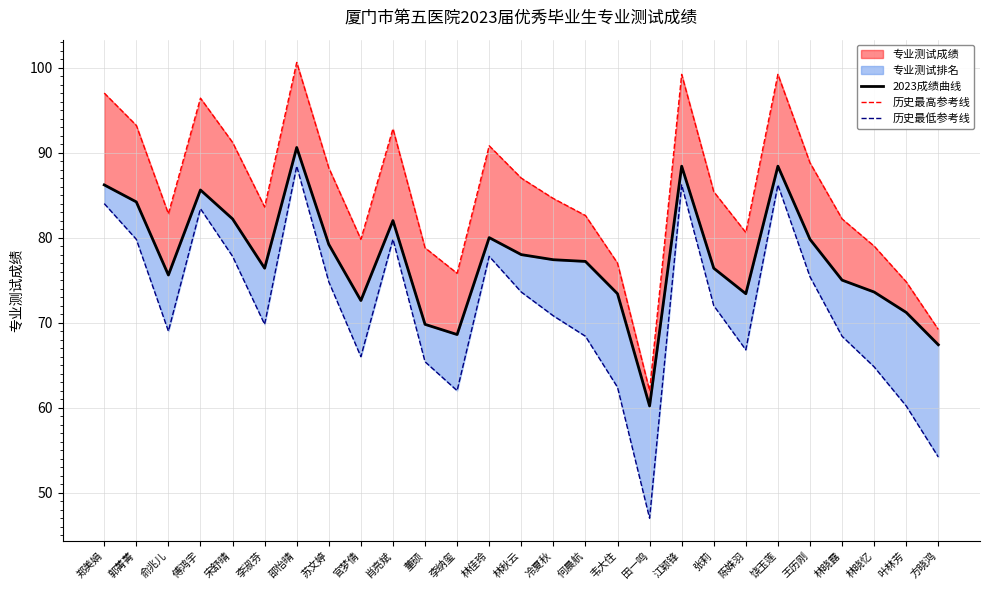

At which label is 2023成绩曲线 closest to 75?

林晓露